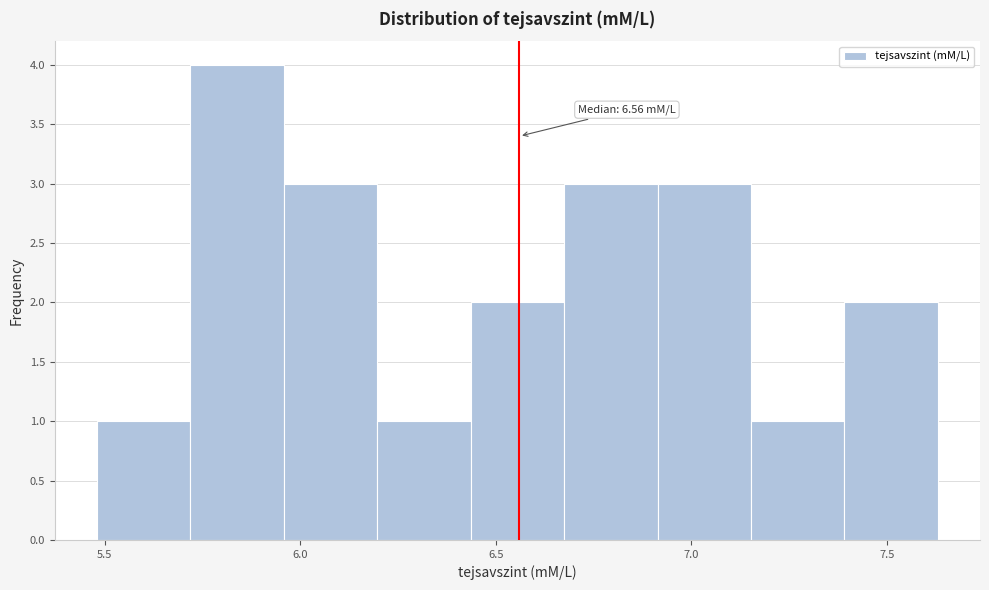

Which range on the x-axis has the tallest bar?

5.70 to 5.95